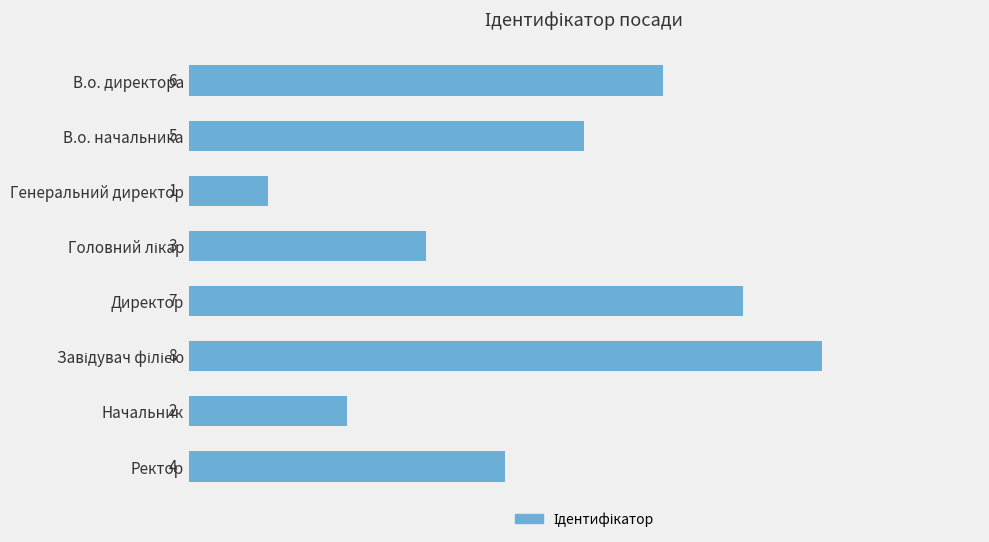

The chart shows a value of 6 at В.о. директора. True or false?

True